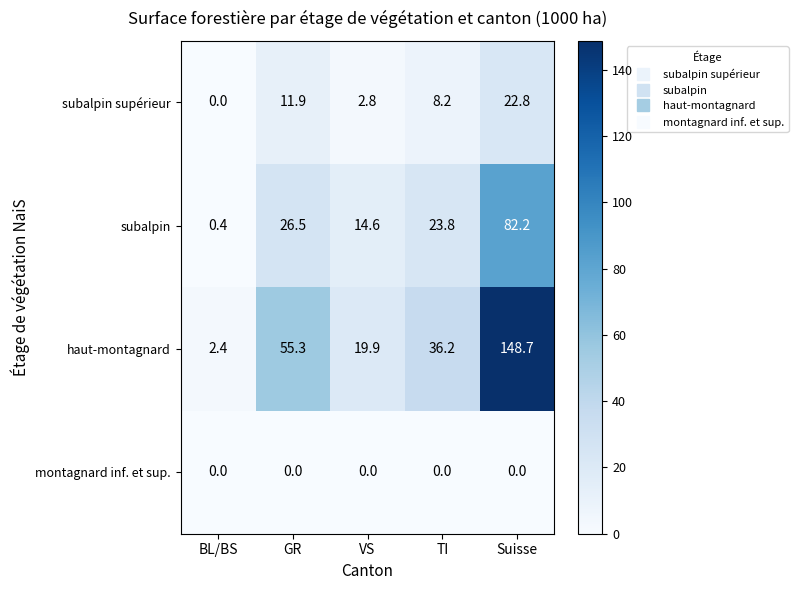

What is the difference between the highest and lowest values at Suisse?

148.7